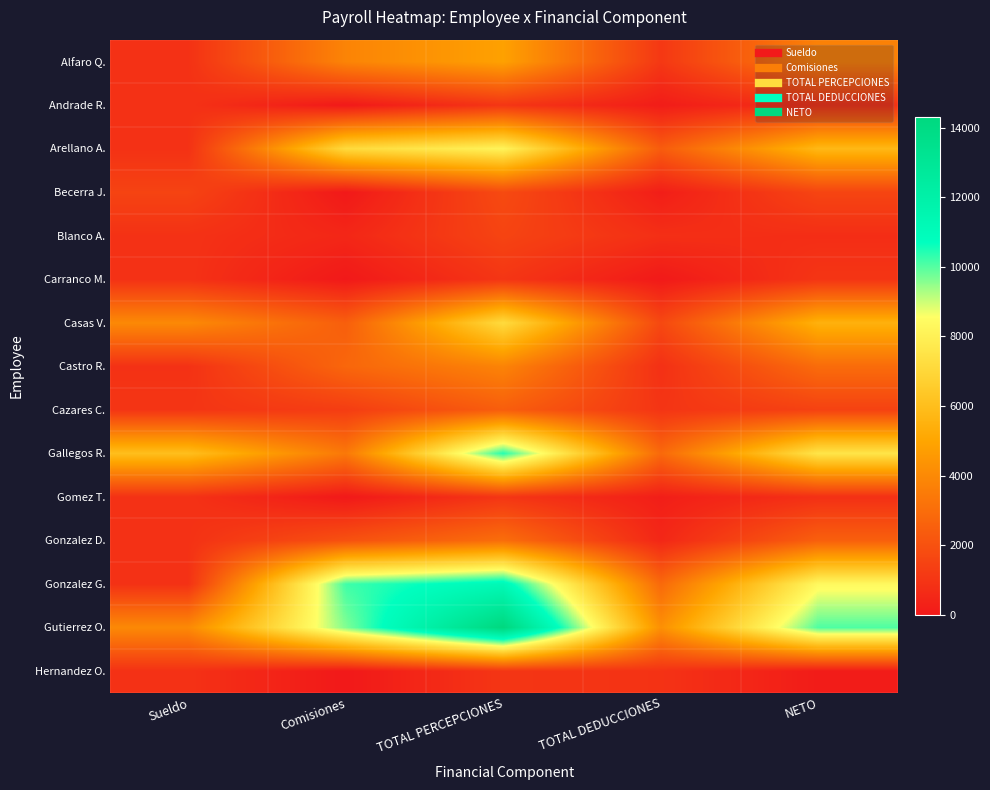

At how many categories does at least one series exceed 10228?

1